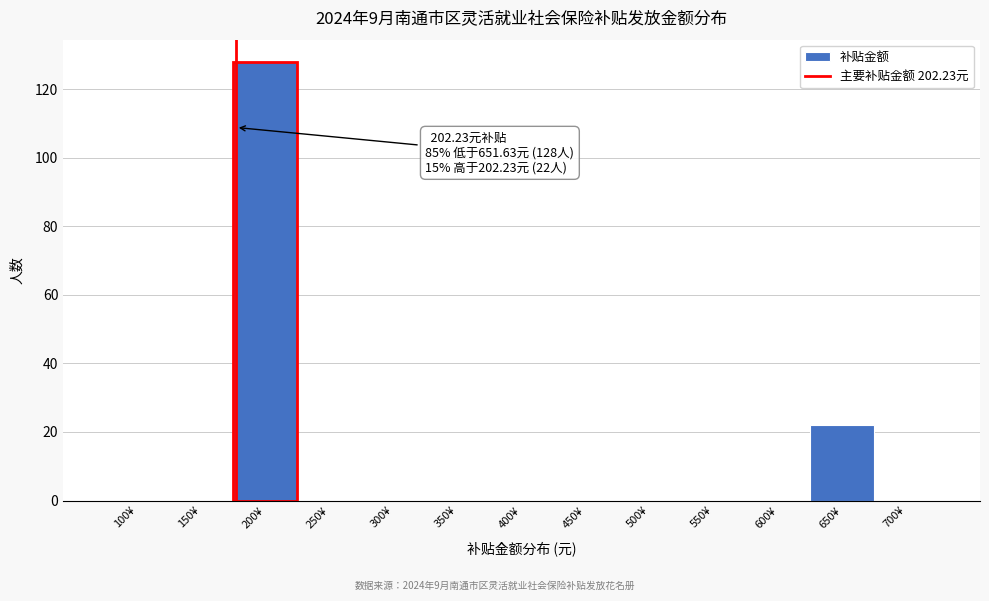

Reading left to right, extract all data points from this chart.

100¥=0	150¥=0	200¥=128	250¥=0	300¥=0	350¥=0	400¥=0	450¥=0	500¥=0	550¥=0	600¥=0	650¥=22	700¥=0